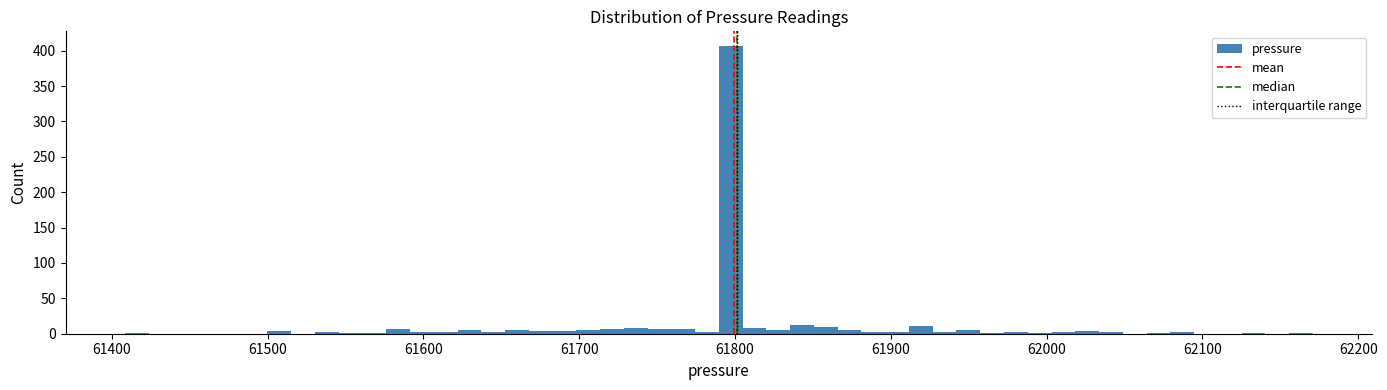

Around what value on the x-axis is the tallest bar? Give the approximate position of its centre, as read against the axis.

61800